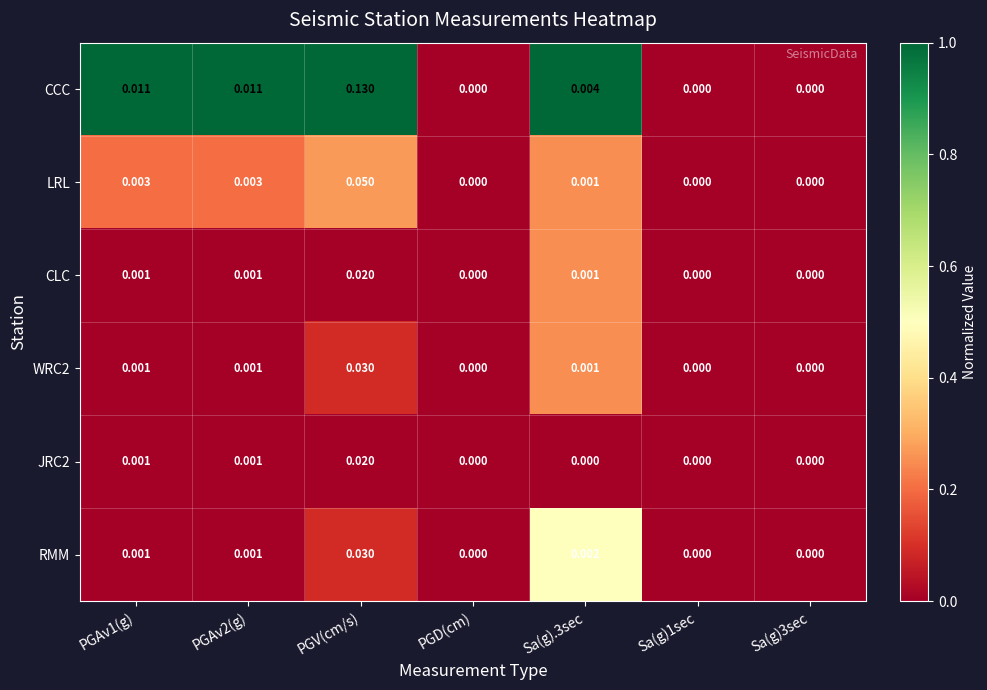

At which label does RMM reach its peak?

PGV(cm/s)